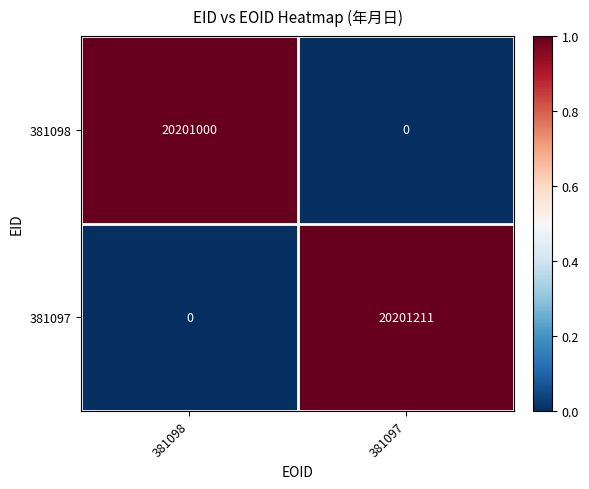

List the series in order of their overall mean, highest first.

381097, 381098